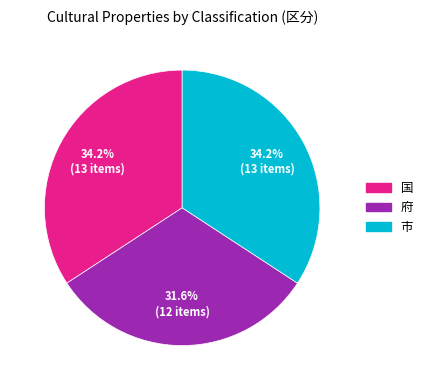

To the nearest percent, what is the combined percentage of 国 and 市?

68%